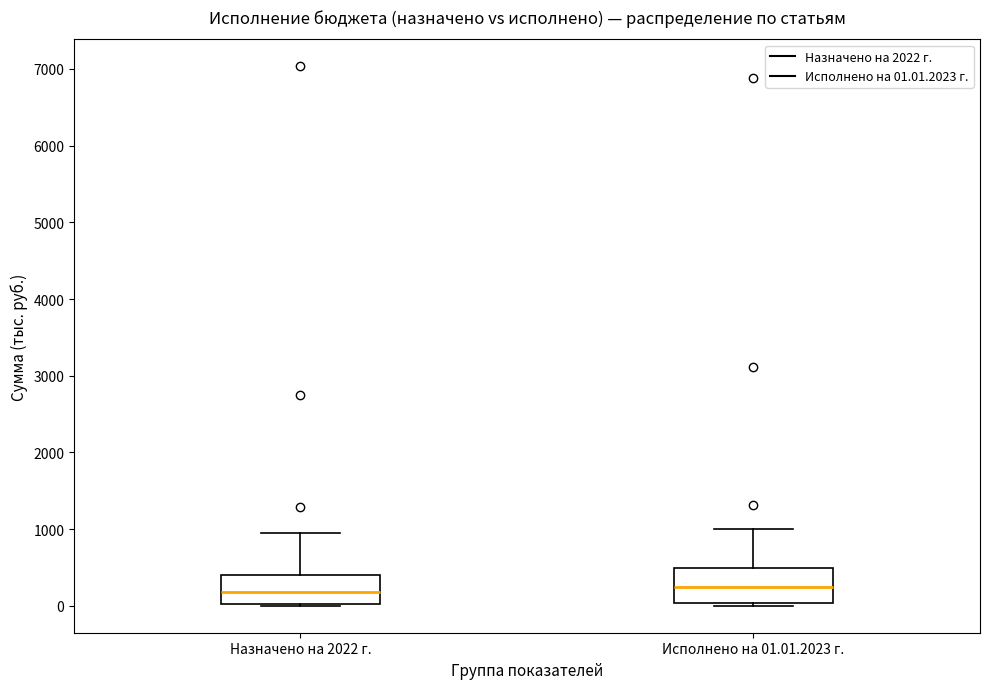

Where does the upper whisker of the box for Назначено на 2022 г. end on the y-axis? The values are not printed on the chart, so give them approximately, as read against the axis.

900